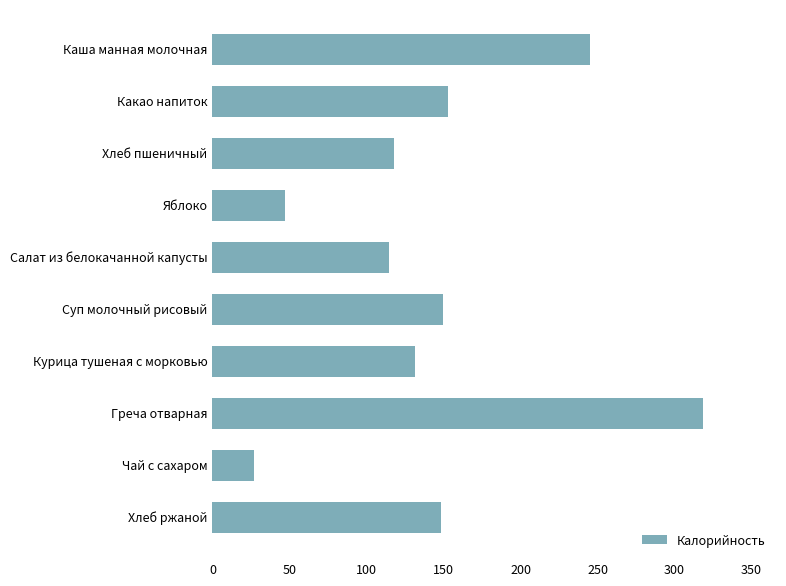

What is the value of the 10th bar from the top?

148.2